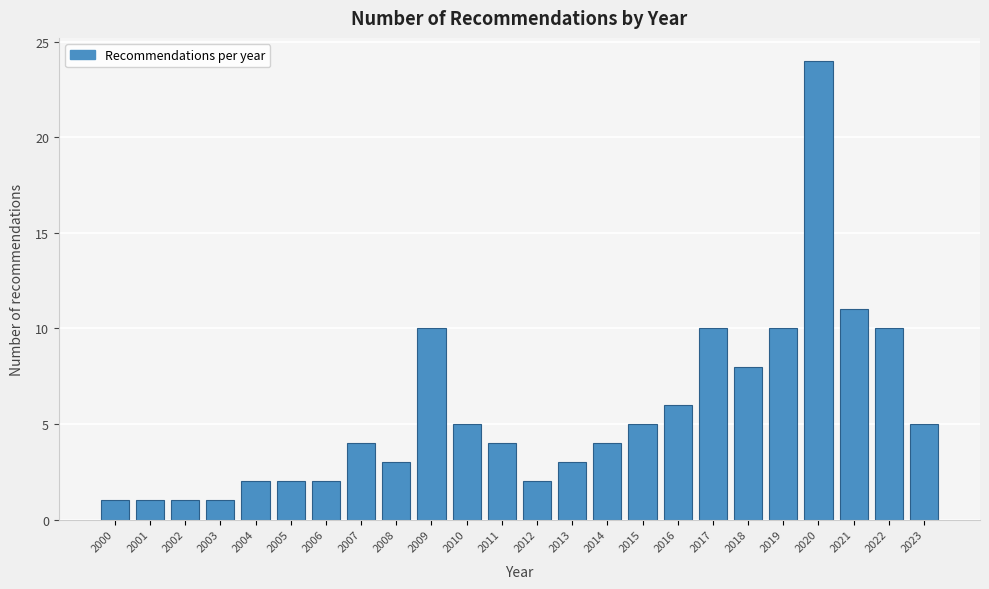

Reading left to right, list all the values displayed in this chart.

1	1	1	1	2	2	2	4	3	10	5	4	2	3	4	5	6	10	8	10	24	11	10	5